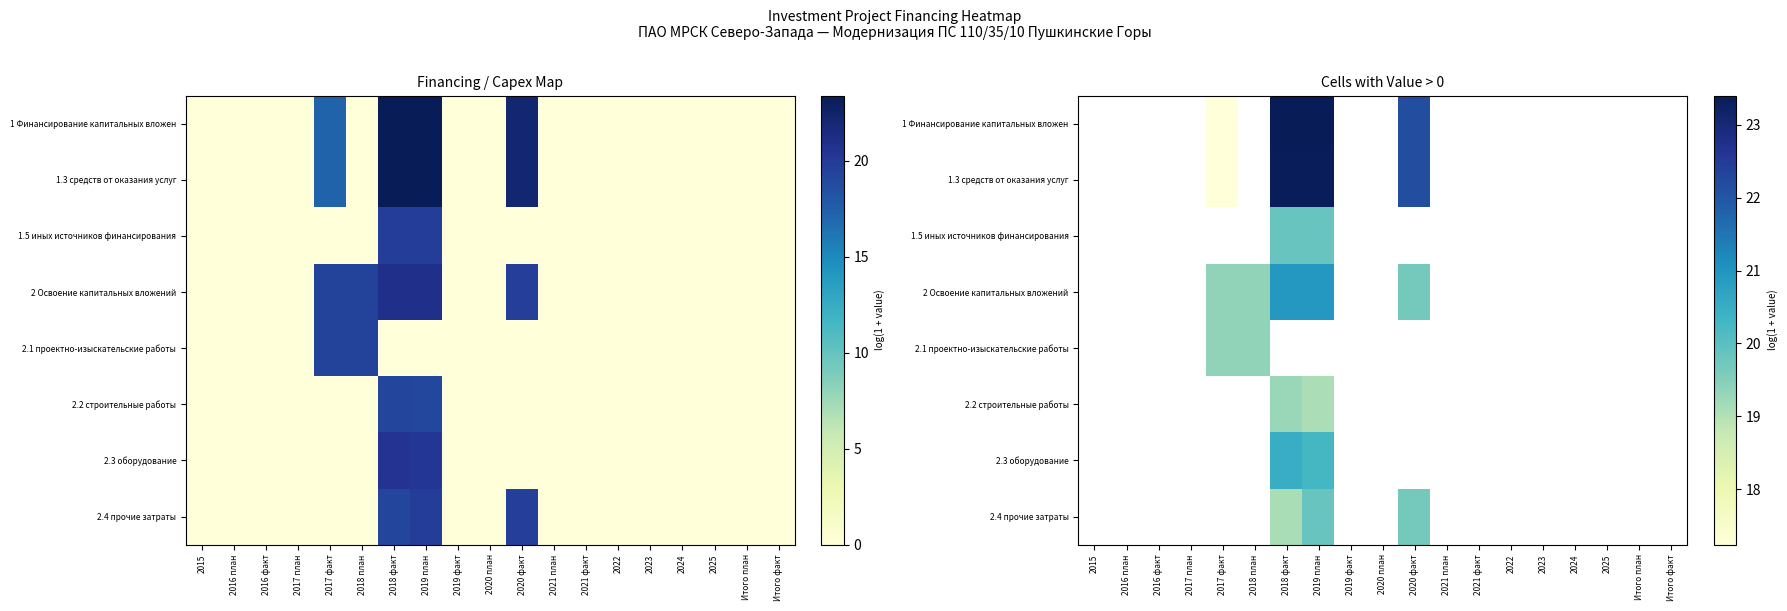

List the series in order of their peak value, highest first.

1 Финансирование капитальных вложен, 1.3 средств от оказания услуг, 2 Освоение капитальных вложений, 2.3 оборудование, 2.4 прочие затраты, 1.5 иных источников финансирования, 2.1 проектно-изыскательские работы, 2.2 строительные работы